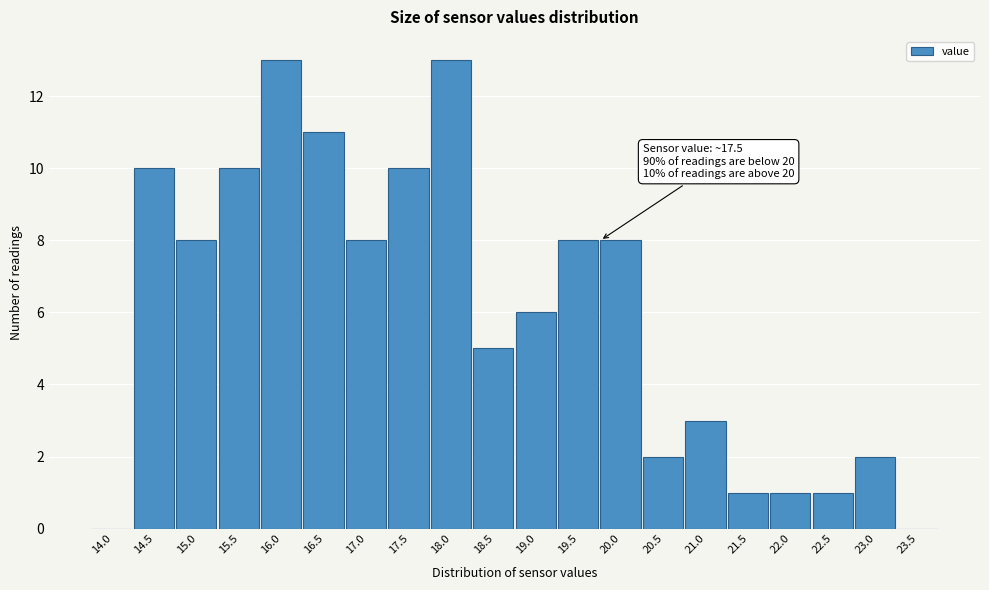

Reading left to right, extract all data points from this chart.

14.0=0	14.5=10	15.0=8	15.5=10	16.0=13	16.5=11	17.0=8	17.5=10	18.0=13	18.5=5	19.0=6	19.5=8	20.0=8	20.5=2	21.0=3	21.5=1	22.0=1	22.5=1	23.0=2	23.5=0